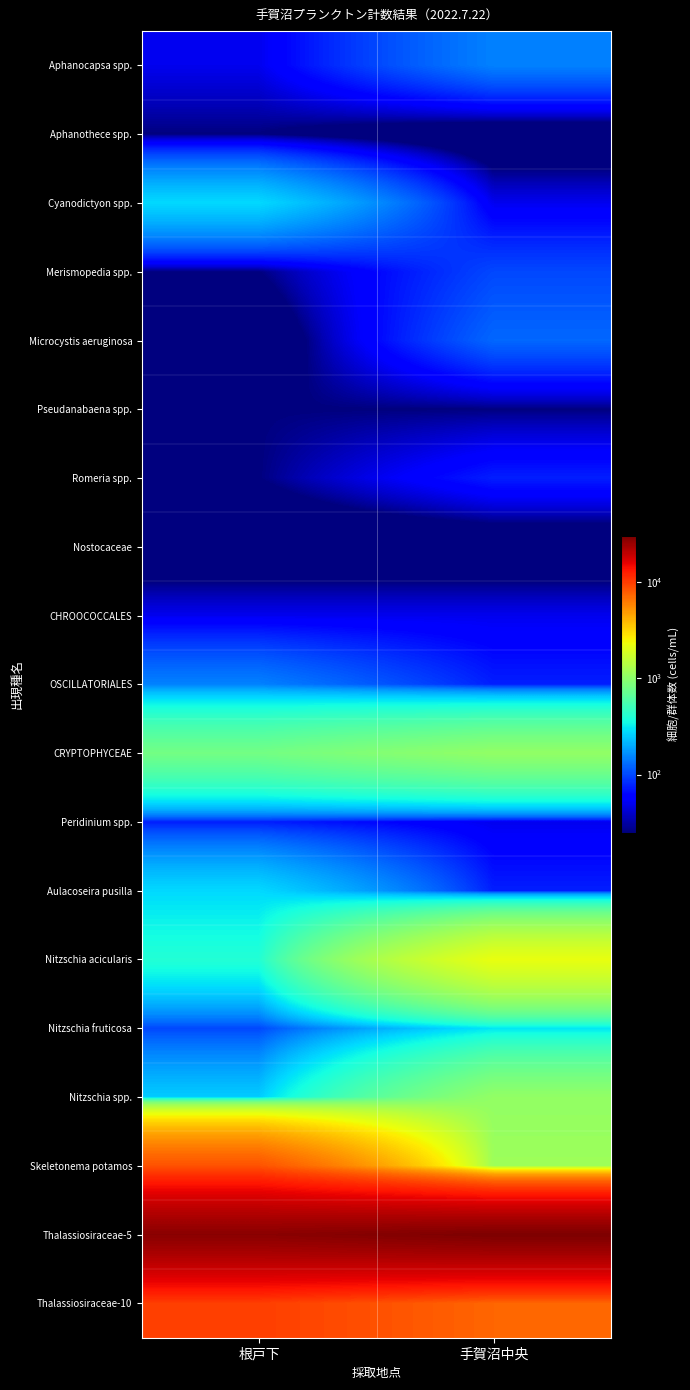

Which label corresponds to the smallest value in the chart?

手賀沼中央